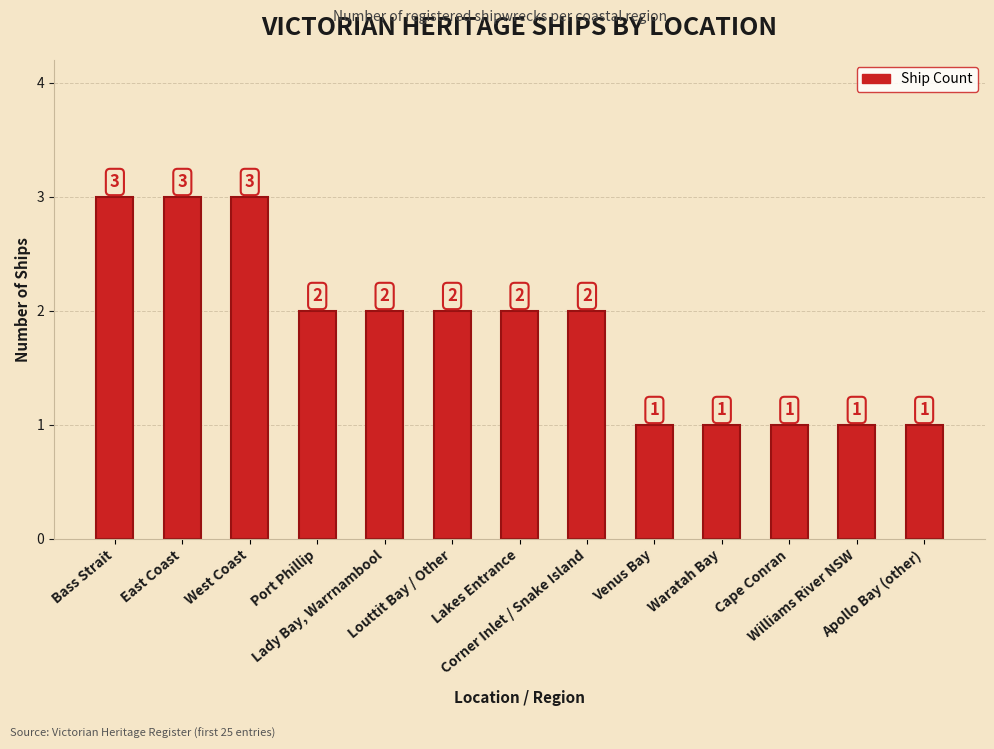

Which has a higher value, West Coast or Apollo Bay (other)?

West Coast